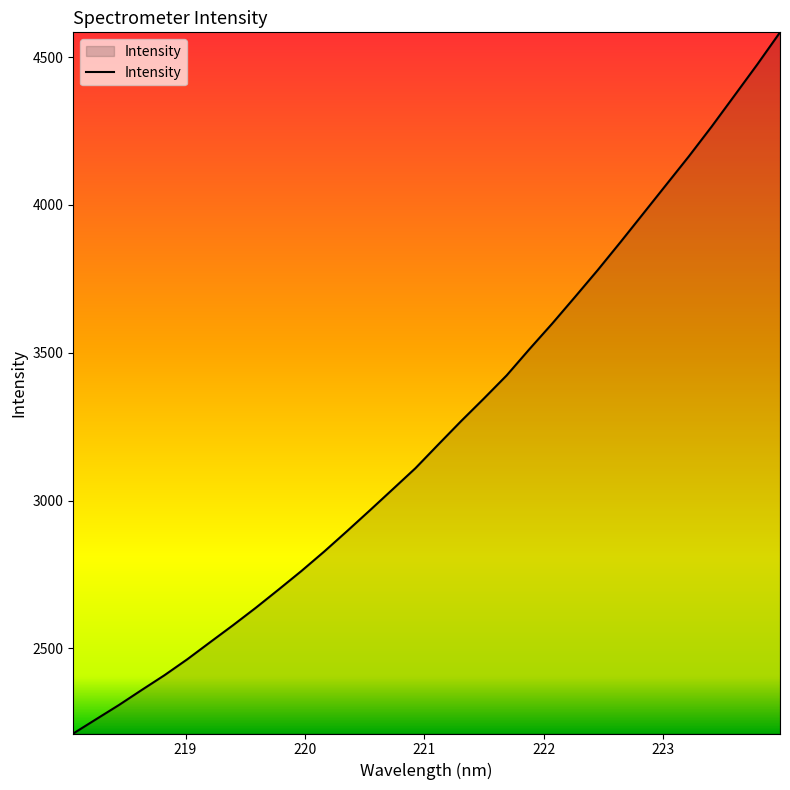

What is the greatest value displayed?

4583.7